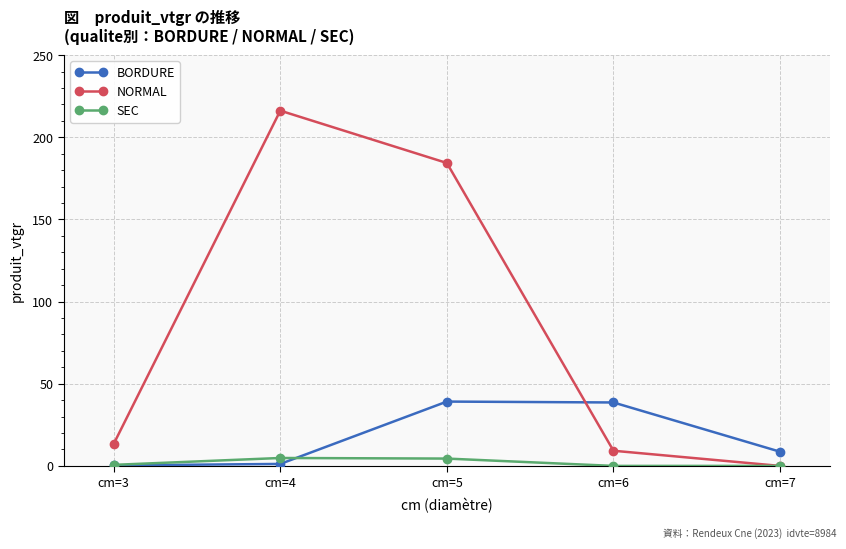

At which label does NORMAL reach its peak?

cm=4